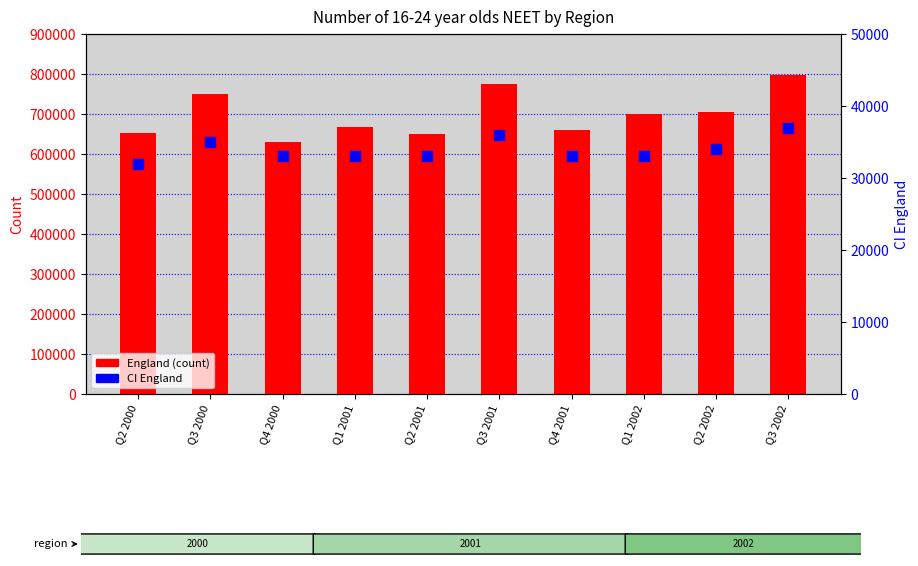

At which category is the sum across all series the highest?

Q3 2002